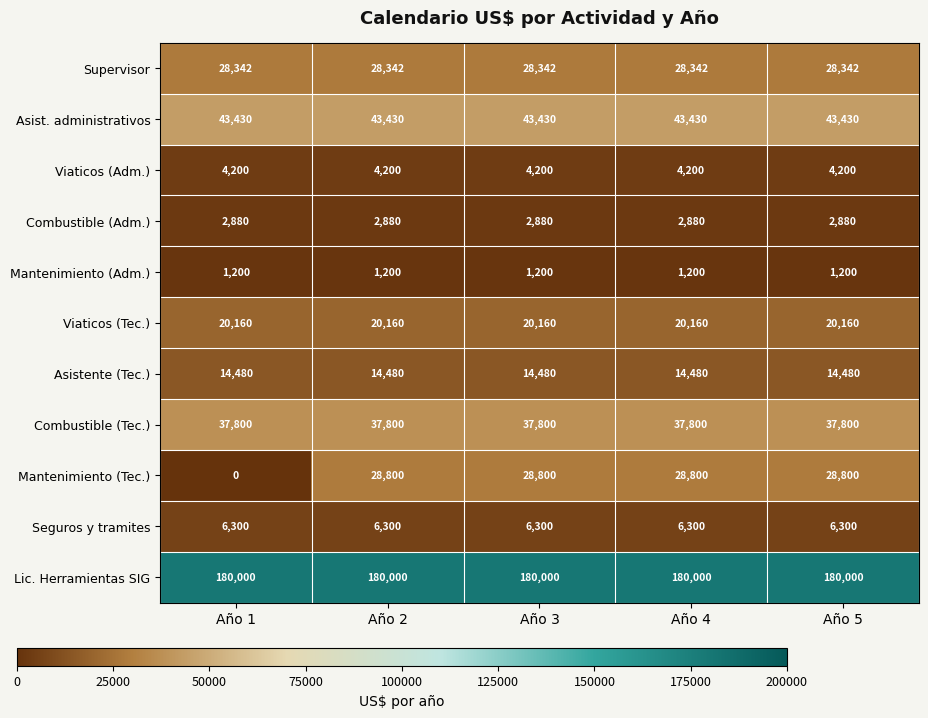

What is the difference between the highest and lowest values at Año 3?

178800